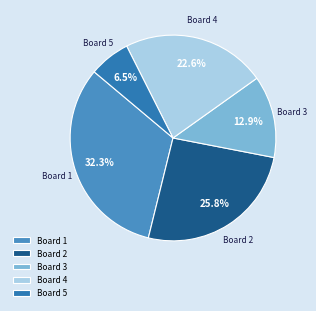

True or false: Board 1 accounts for 32% of the total.

True